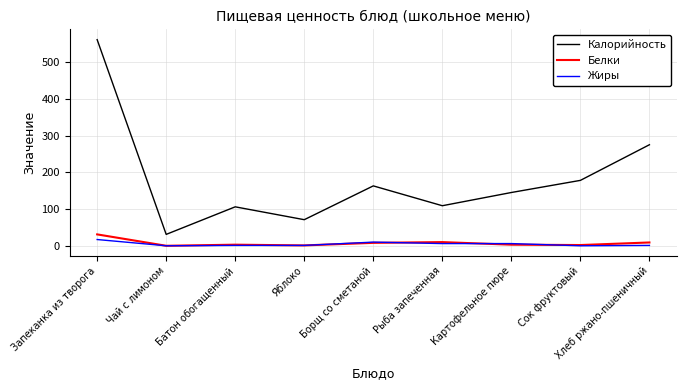

Which series has the largest range (max minus min)?

Калорийность